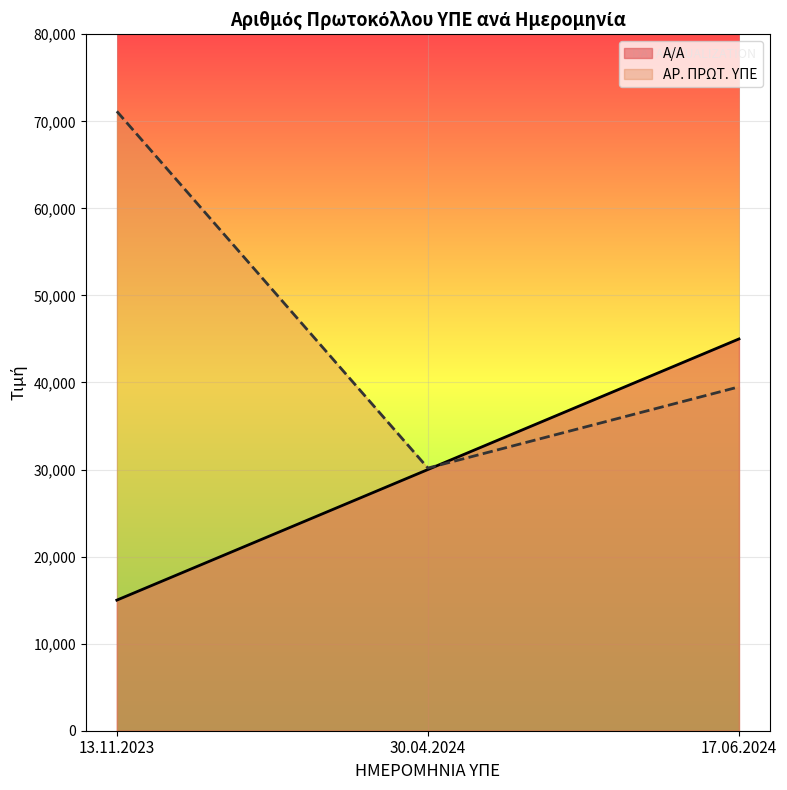

What is the total value across all series at 17.06.2024?

84496